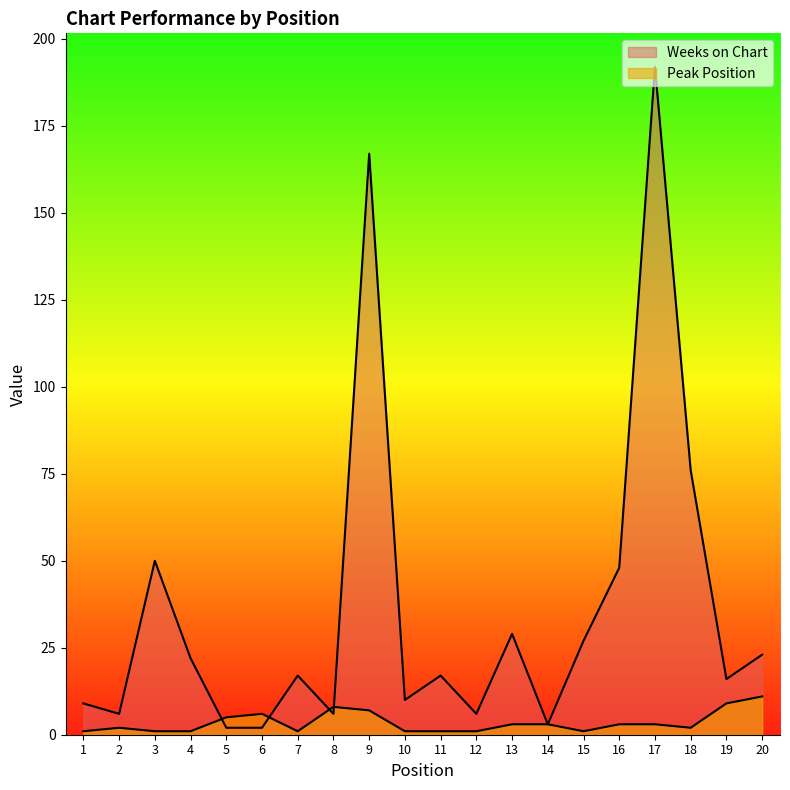

Is it true that Peak Position equals 15 at 20?

False